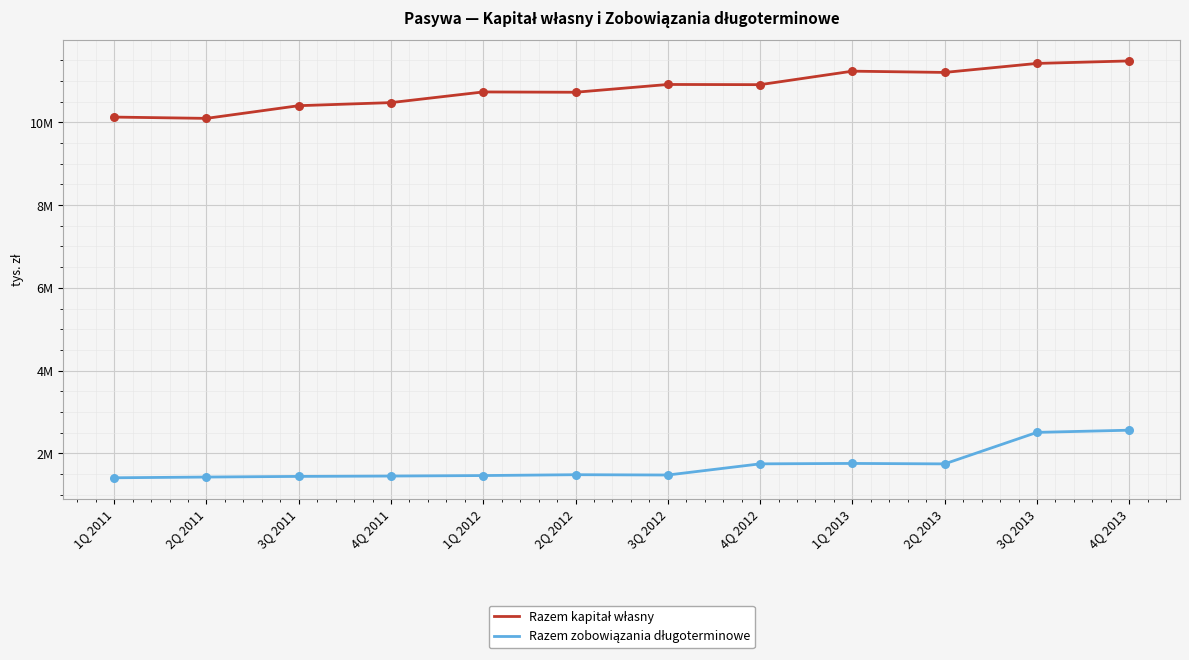

What is the total value across all series at 3Q 2012?

12391474